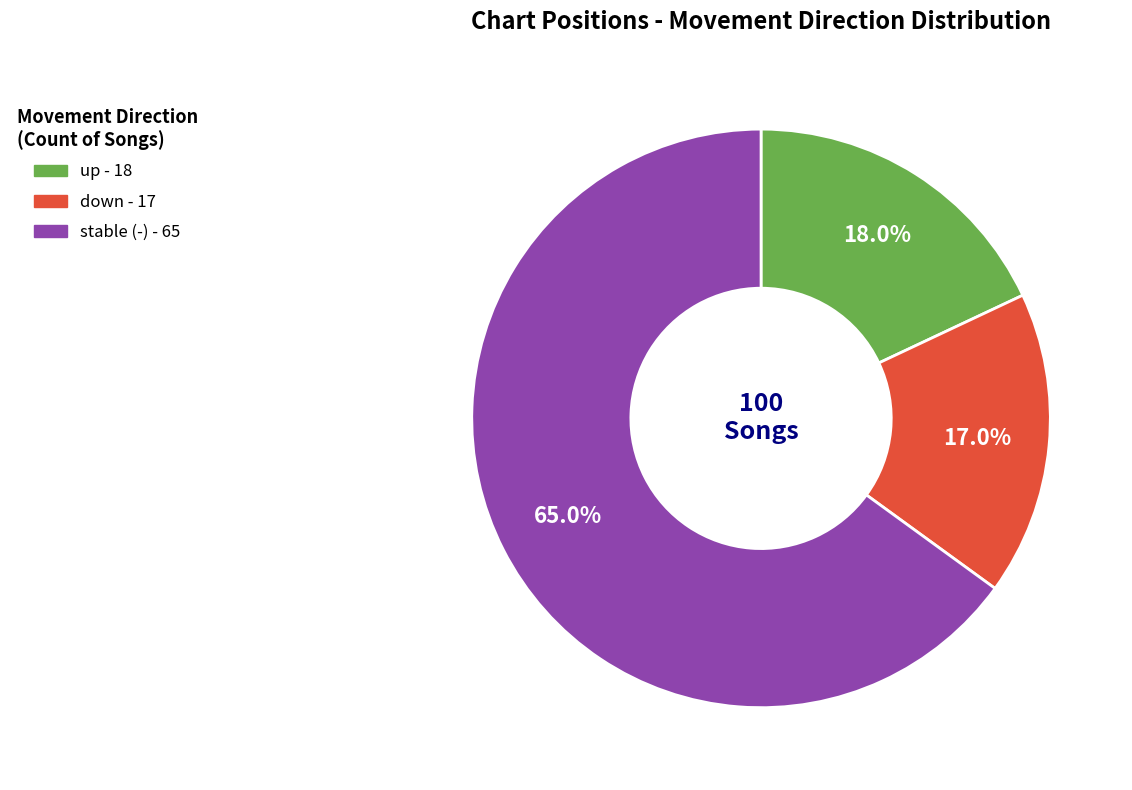

How many slices are in this pie chart?

3